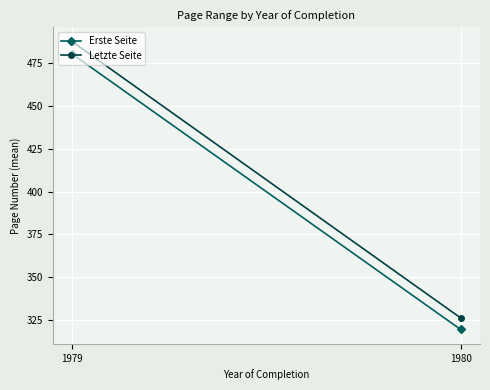

Is it true that Letzte Seite equals 487.8 at 1979?

True